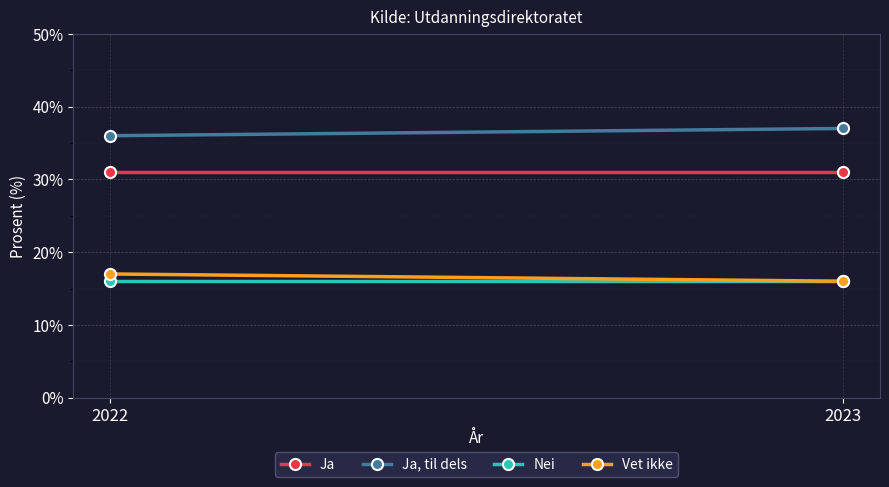

Which series changed the most between 2022 and 2023?

Ja, til dels